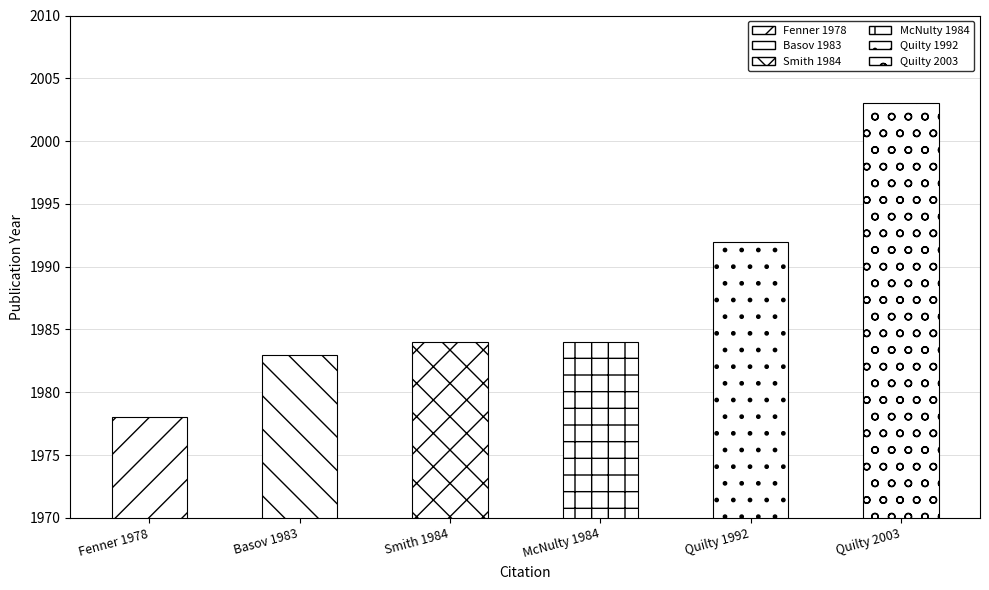

What is the greatest value displayed?

2003